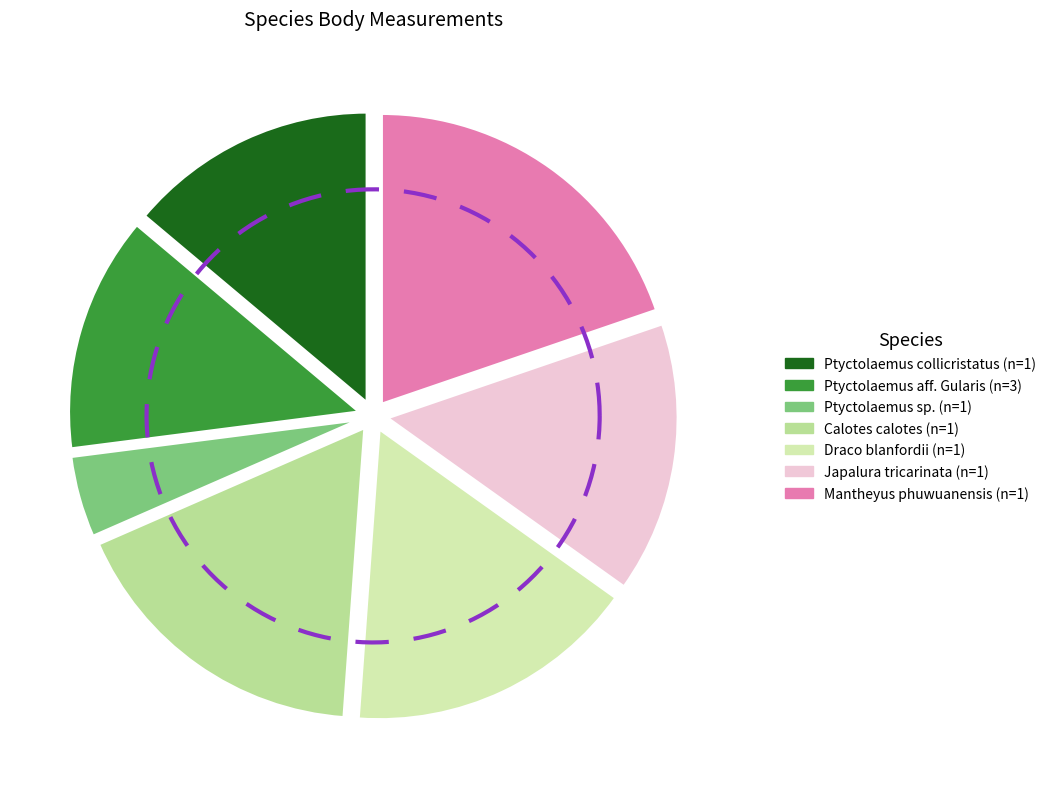

To the nearest percent, what percentage of the pie is Ptyctolaemus collicristatus (n=1)?

14%